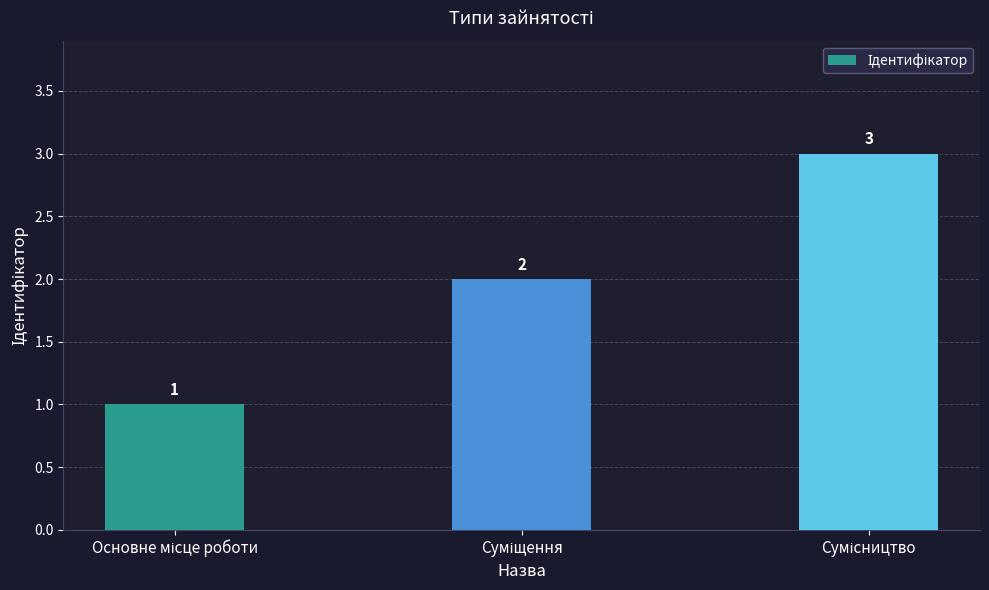

What is the maximum value shown in the chart?

3